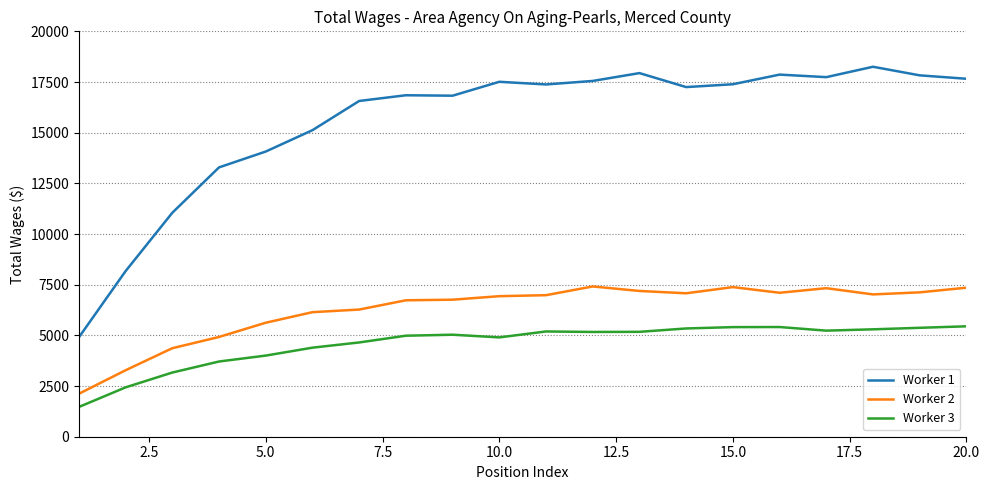

List the series in order of their overall mean, highest first.

Worker 1, Worker 2, Worker 3